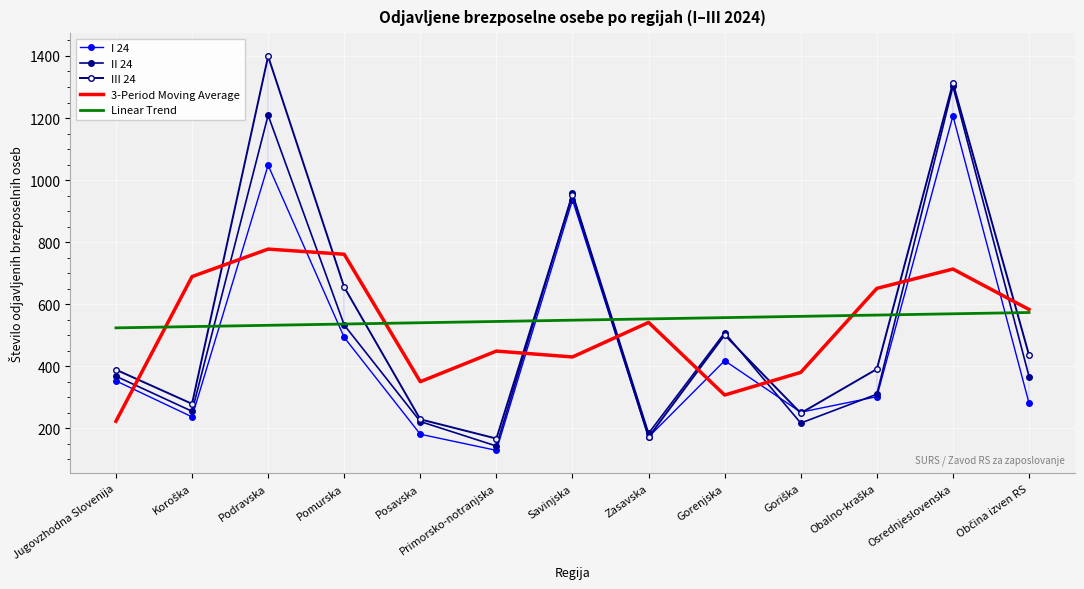

List the labels in order of 3-Period Moving Average value, largest first.

Podravska, Pomurska, Osrednjeslovenska, Koroška, Obalno-kraška, Občina izven RS, Zasavska, Primorsko-notranjska, Savinjska, Goriška, Posavska, Gorenjska, Jugovzhodna Slovenija